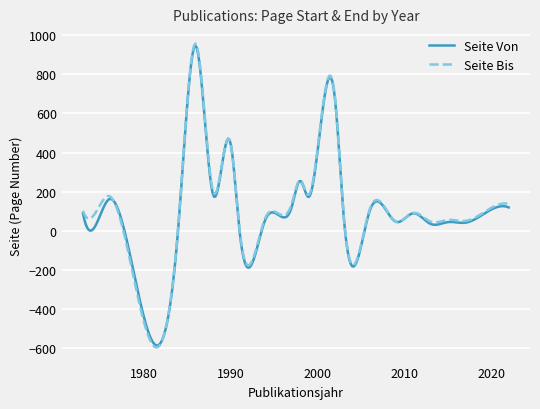

Which series has the widest spread of values?

Seite Bis